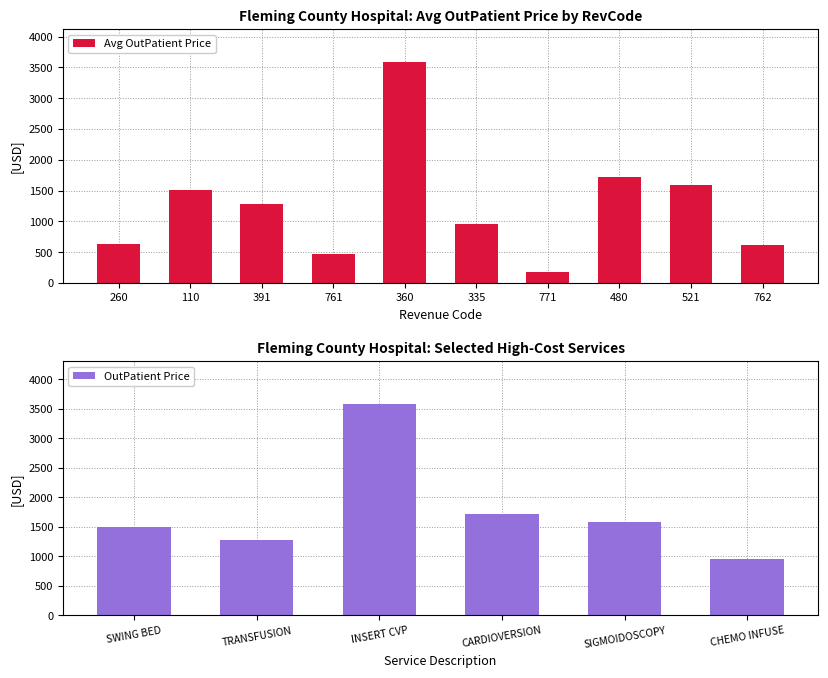

Does the chart contain any negative values?

No